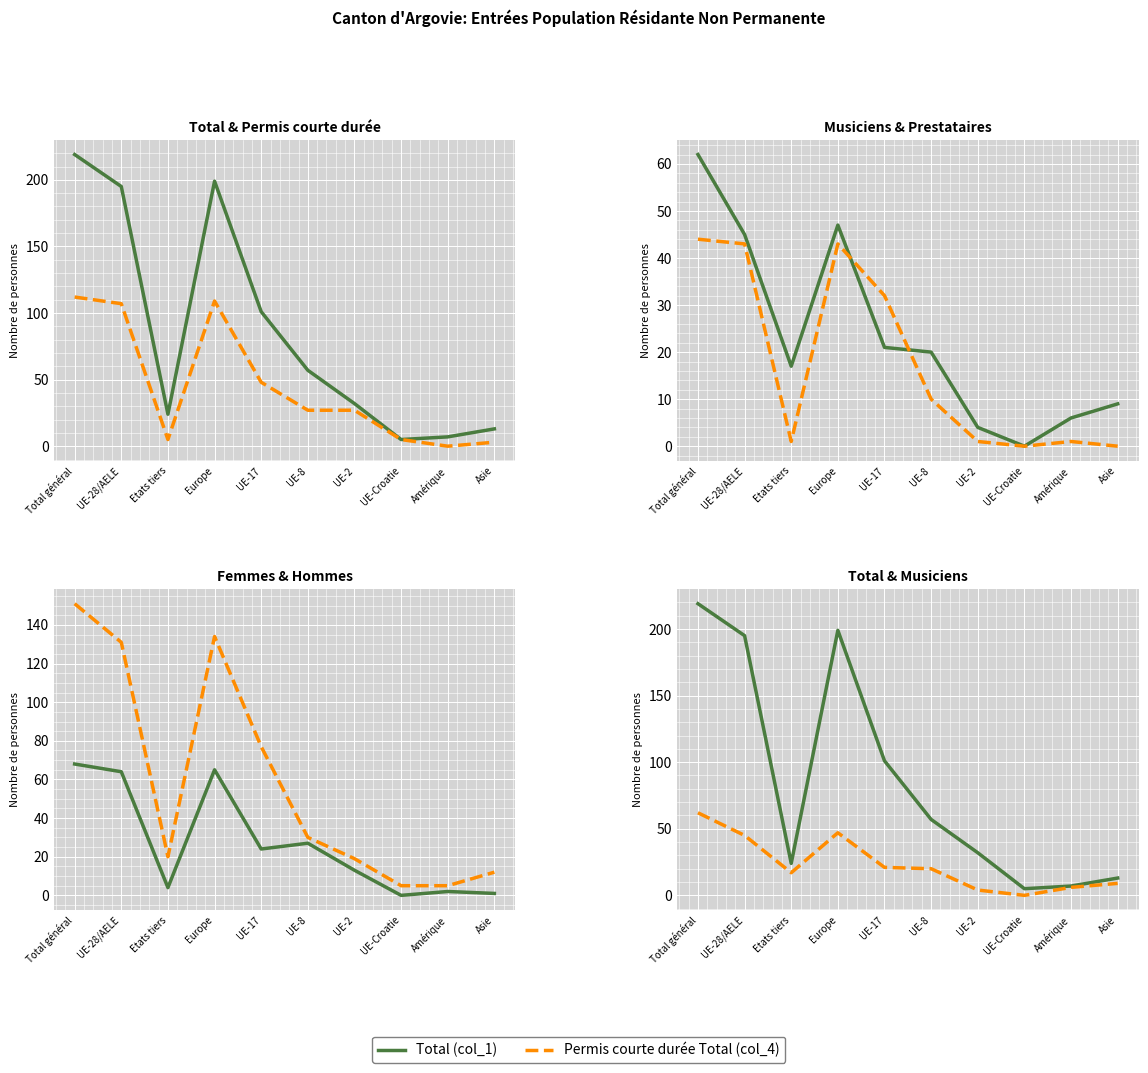

Reading left to right, transcribe all the data shown in this chart.

Total (col_1): Total général=219	UE-28/AELE=195	Etats tiers=24	Europe=199	UE-17=101	UE-8=57	UE-2=32	UE-Croatie=5	Amérique=7	Asie=13
Permis courte durée Total (col_4): Total général=112	UE-28/AELE=107	Etats tiers=5	Europe=109	UE-17=48	UE-8=27	UE-2=27	UE-Croatie=5	Amérique=0	Asie=3
Musiciens Total (col_10): Total général=62	UE-28/AELE=45	Etats tiers=17	Europe=47	UE-17=21	UE-8=20	UE-2=4	UE-Croatie=0	Amérique=6	Asie=9
Prestataires Total (col_7): Total général=44	UE-28/AELE=43	Etats tiers=1	Europe=43	UE-17=32	UE-8=10	UE-2=1	UE-Croatie=0	Amérique=1	Asie=0
Femmes (col_3): Total général=68	UE-28/AELE=64	Etats tiers=4	Europe=65	UE-17=24	UE-8=27	UE-2=13	UE-Croatie=0	Amérique=2	Asie=1
Hommes (col_6): Total général=151	UE-28/AELE=131	Etats tiers=20	Europe=134	UE-17=77	UE-8=30	UE-2=19	UE-Croatie=5	Amérique=5	Asie=12